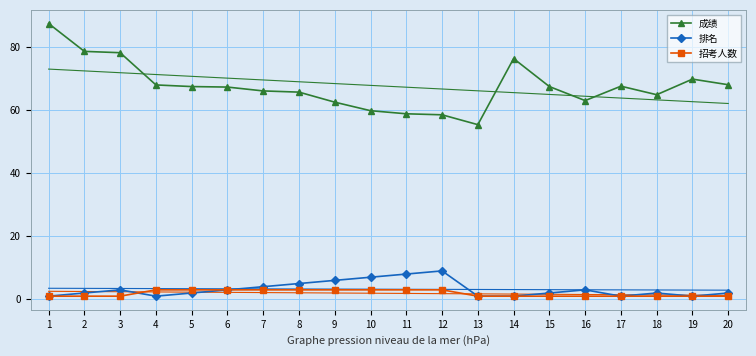

What is the maximum value shown in the chart?

87.3